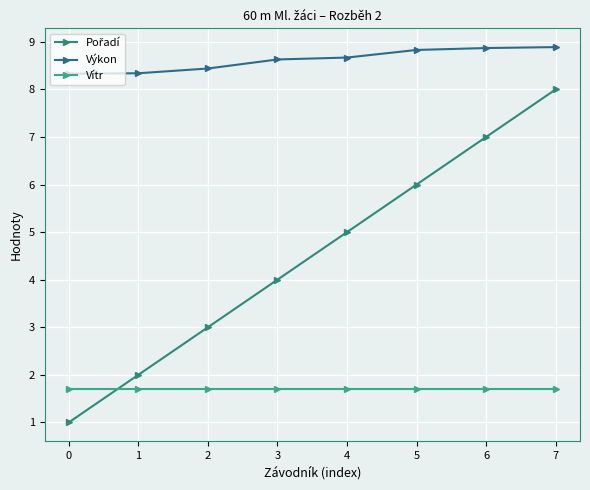

Rank the series by their average value, from highest to lowest.

Výkon, Pořadí, Vítr